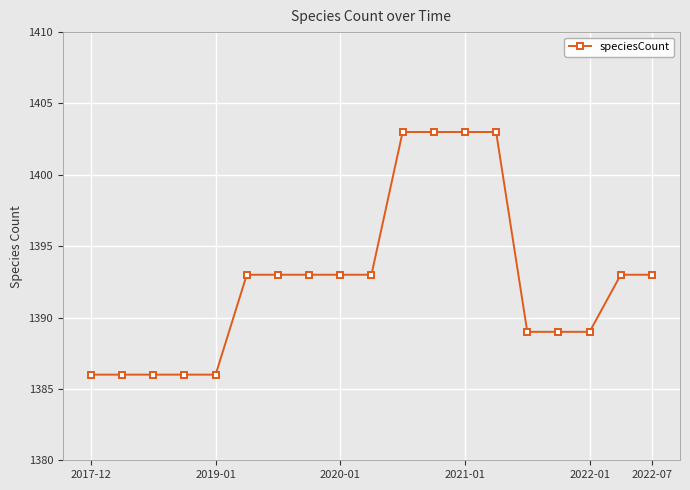

Reading left to right, transcribe all the data shown in this chart.

1386	1386	1386	1386	1386	1393	1393	1393	1393	1393	1403	1403	1403	1403	1389	1389	1389	1393	1393